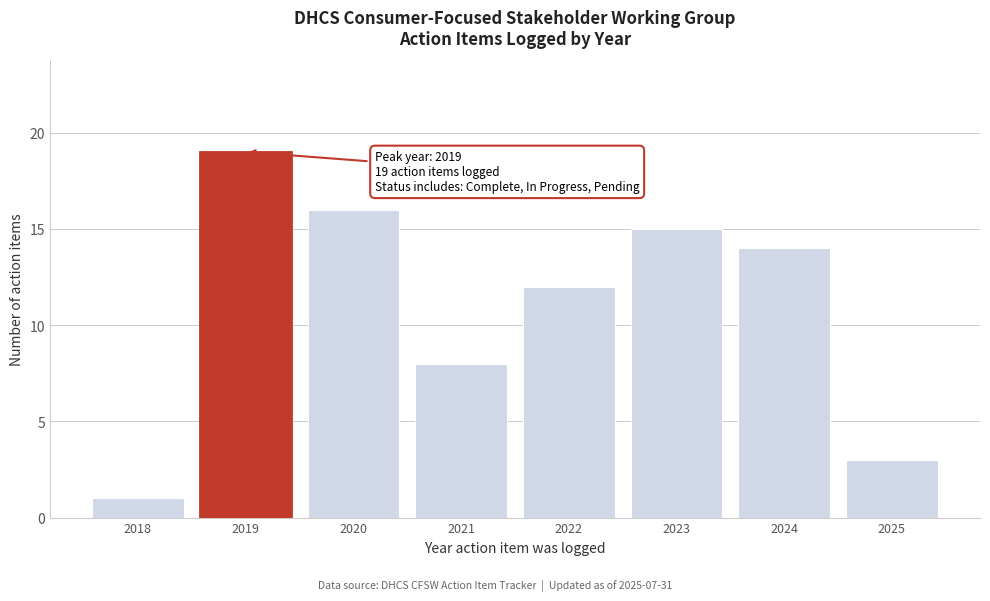

Reading left to right, what are all the values shown in this chart?

2018=1	2019=19	2020=16	2021=8	2022=12	2023=15	2024=14	2025=3